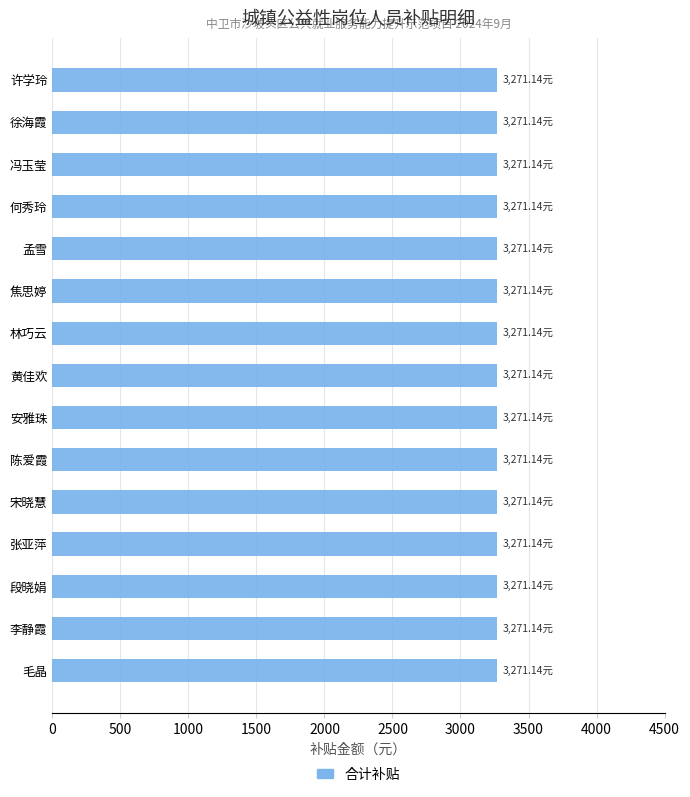

How many data points does each series have?

15